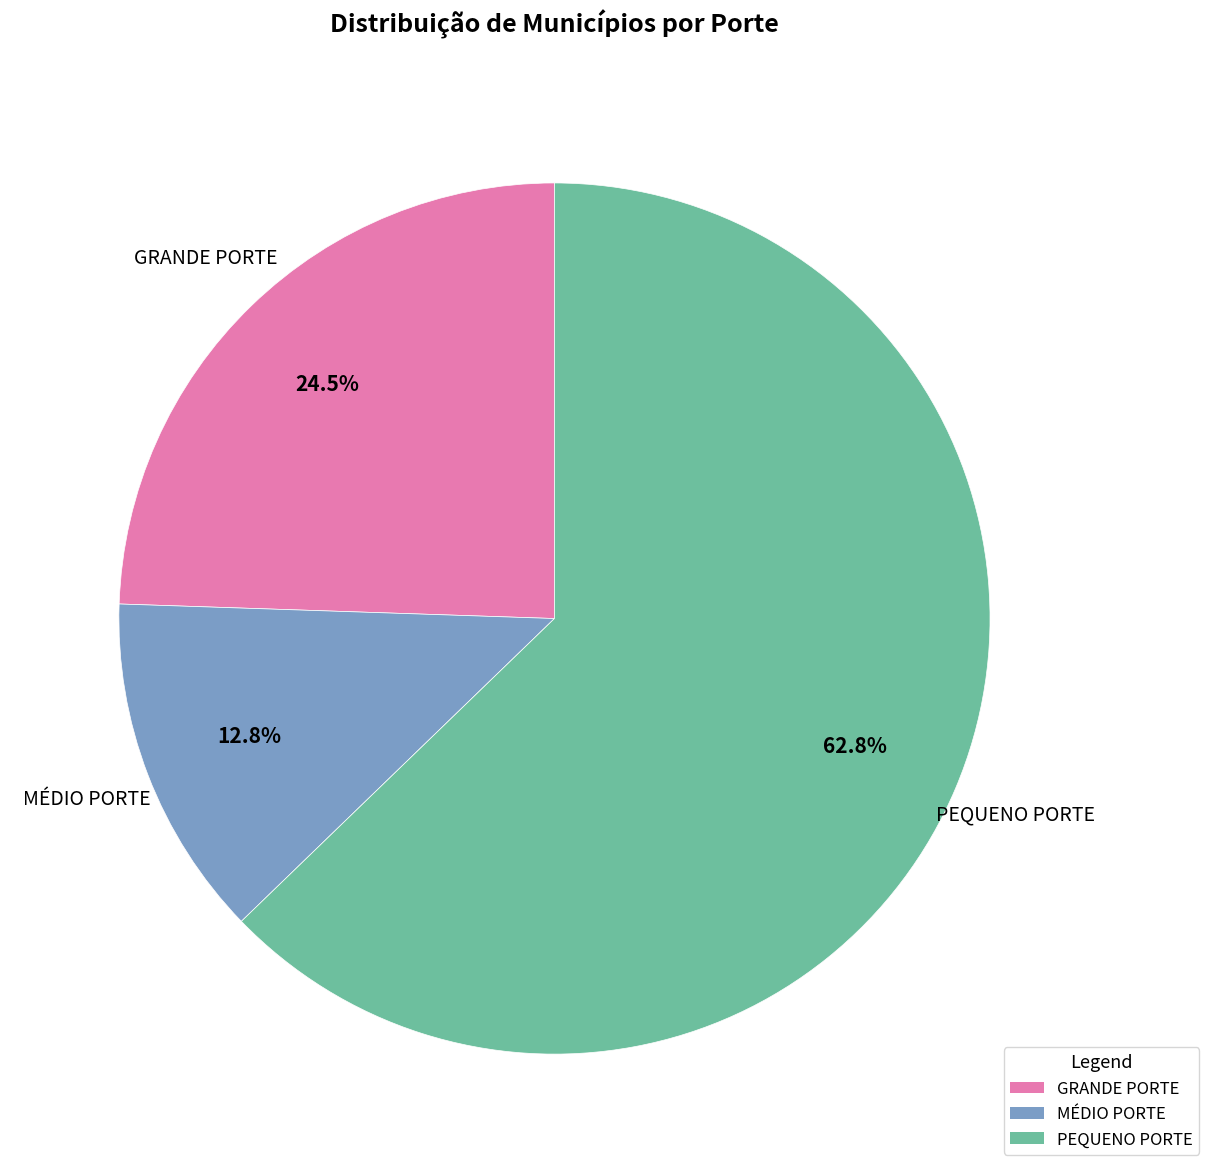

Between PEQUENO PORTE and GRANDE PORTE, which is larger?

PEQUENO PORTE